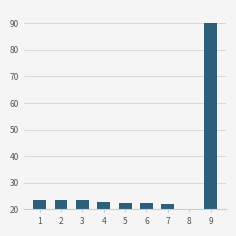

What is the difference between the maximum and minimum values?

70.0